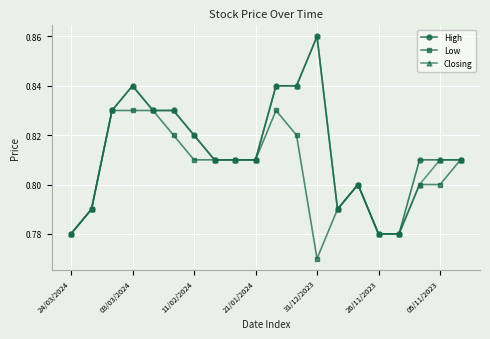

At how many categories does at least one series exceed 0?

20